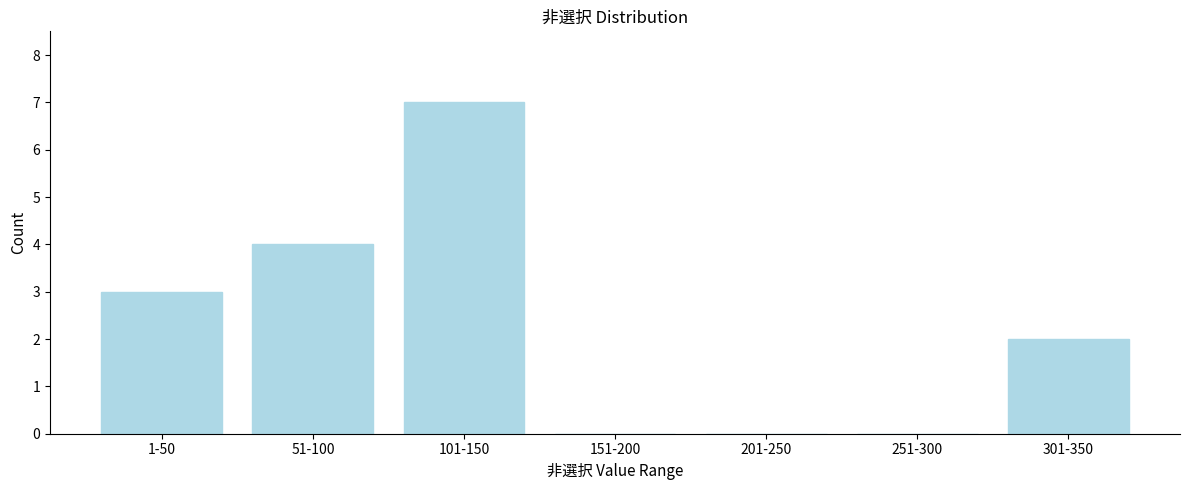

Reading left to right, list all the values displayed in this chart.

1-50=3	51-100=4	101-150=7	151-200=0	201-250=0	251-300=0	301-350=2